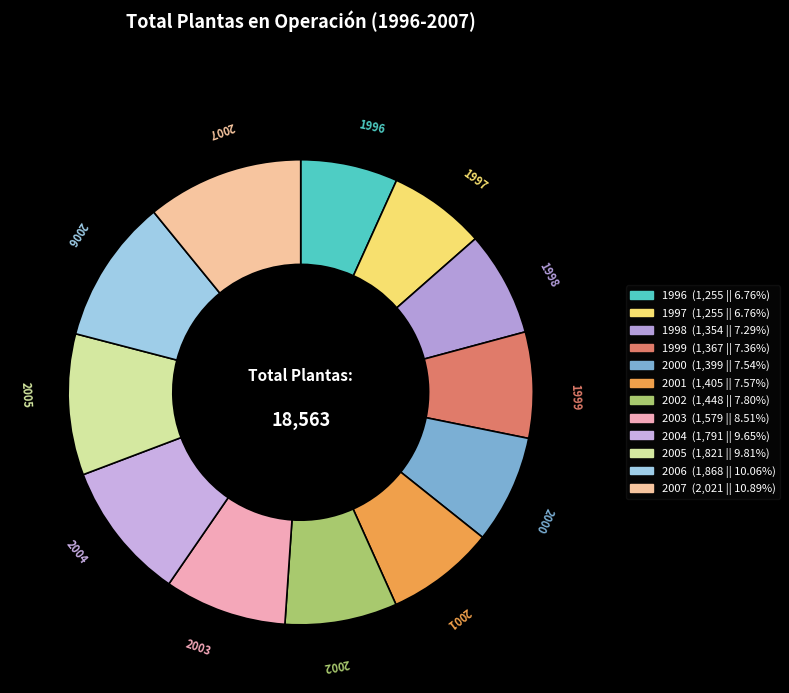

Which slice is the largest?

2007